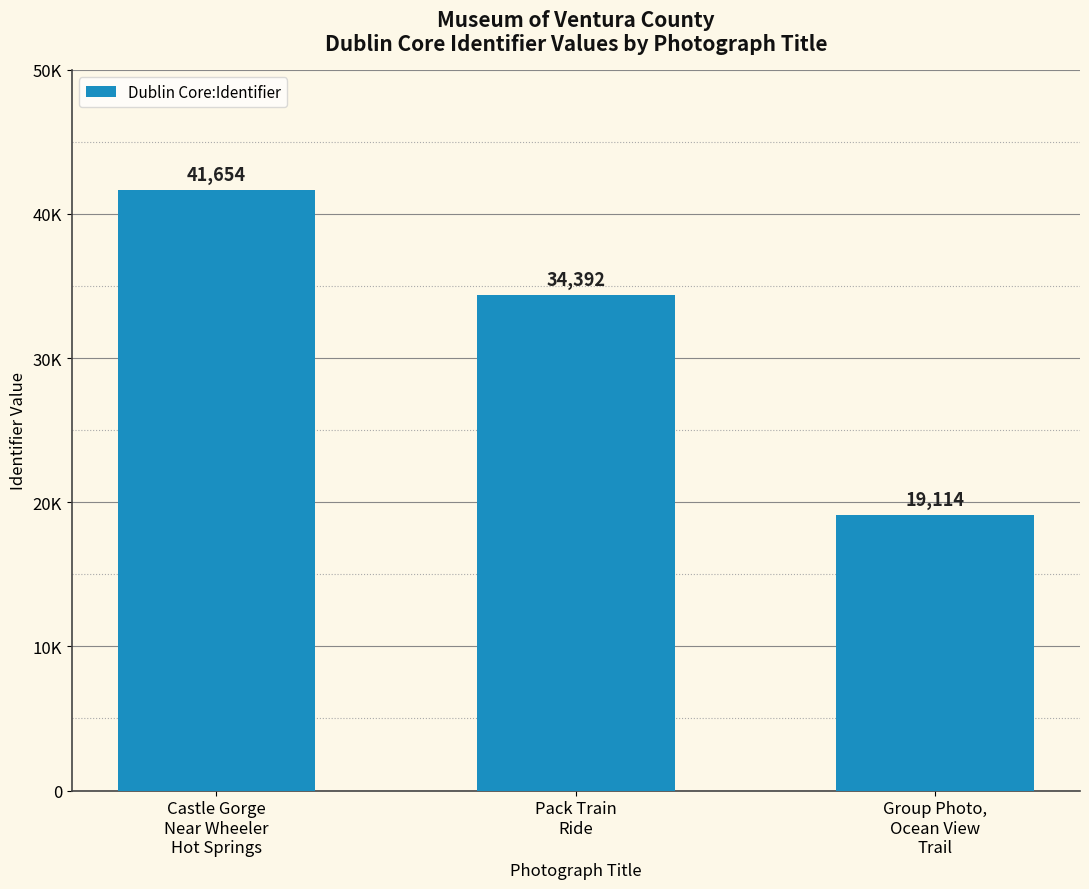

What is the change in value from Castle Gorge
Near Wheeler
Hot Springs to Pack Train
Ride?

-7262